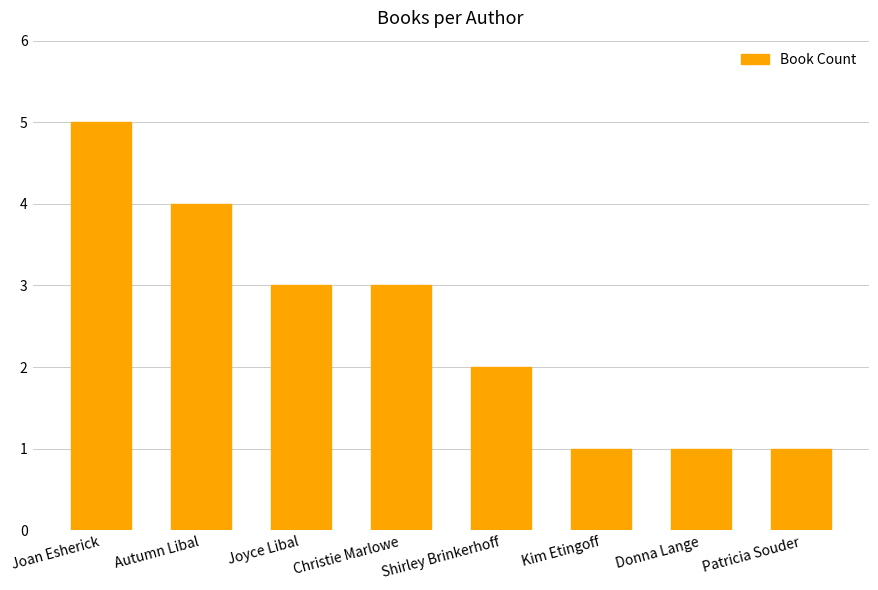

Count the values in the range 1 to 4.

7